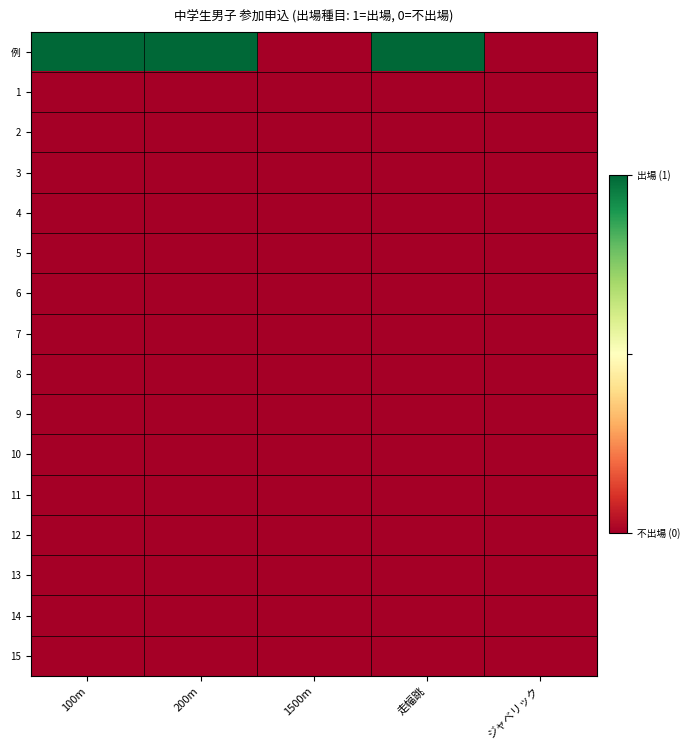

Reading left to right, list all the values displayed in this chart.

例: 100m=1	200m=1	1500m=-1	走幅跳=1	ジャベリック=-1
1: 100m=-1	200m=-1	1500m=-1	走幅跳=-1	ジャベリック=-1
2: 100m=-1	200m=-1	1500m=-1	走幅跳=-1	ジャベリック=-1
3: 100m=-1	200m=-1	1500m=-1	走幅跳=-1	ジャベリック=-1
4: 100m=-1	200m=-1	1500m=-1	走幅跳=-1	ジャベリック=-1
5: 100m=-1	200m=-1	1500m=-1	走幅跳=-1	ジャベリック=-1
6: 100m=-1	200m=-1	1500m=-1	走幅跳=-1	ジャベリック=-1
7: 100m=-1	200m=-1	1500m=-1	走幅跳=-1	ジャベリック=-1
8: 100m=-1	200m=-1	1500m=-1	走幅跳=-1	ジャベリック=-1
9: 100m=-1	200m=-1	1500m=-1	走幅跳=-1	ジャベリック=-1
10: 100m=-1	200m=-1	1500m=-1	走幅跳=-1	ジャベリック=-1
11: 100m=-1	200m=-1	1500m=-1	走幅跳=-1	ジャベリック=-1
12: 100m=-1	200m=-1	1500m=-1	走幅跳=-1	ジャベリック=-1
13: 100m=-1	200m=-1	1500m=-1	走幅跳=-1	ジャベリック=-1
14: 100m=-1	200m=-1	1500m=-1	走幅跳=-1	ジャベリック=-1
15: 100m=-1	200m=-1	1500m=-1	走幅跳=-1	ジャベリック=-1